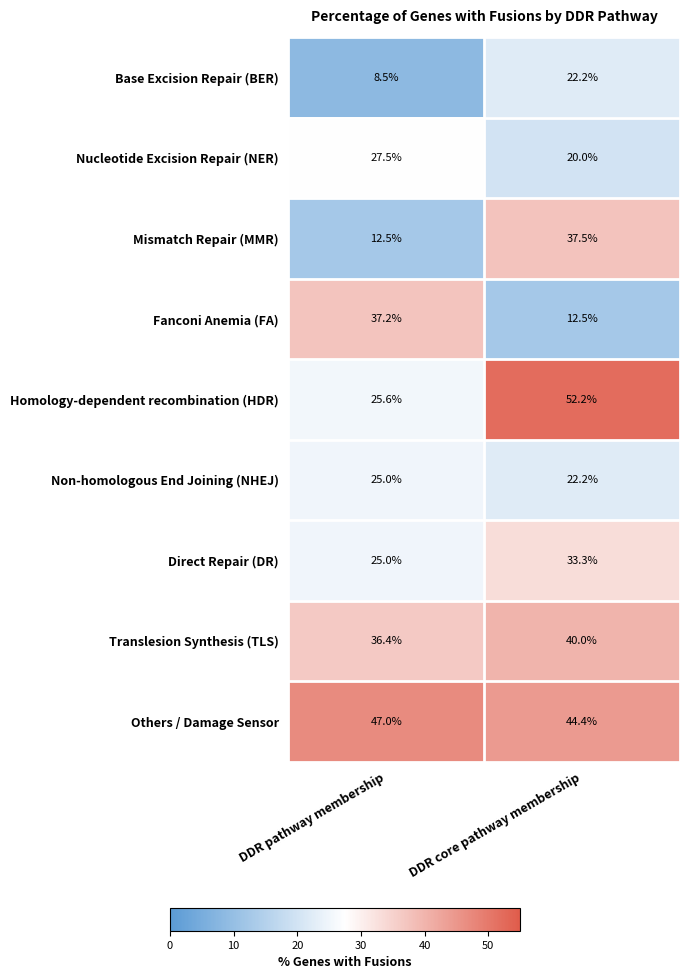

The Base Excision Repair (BER) series shows 3.1 at DDR pathway membership. True or false?

False